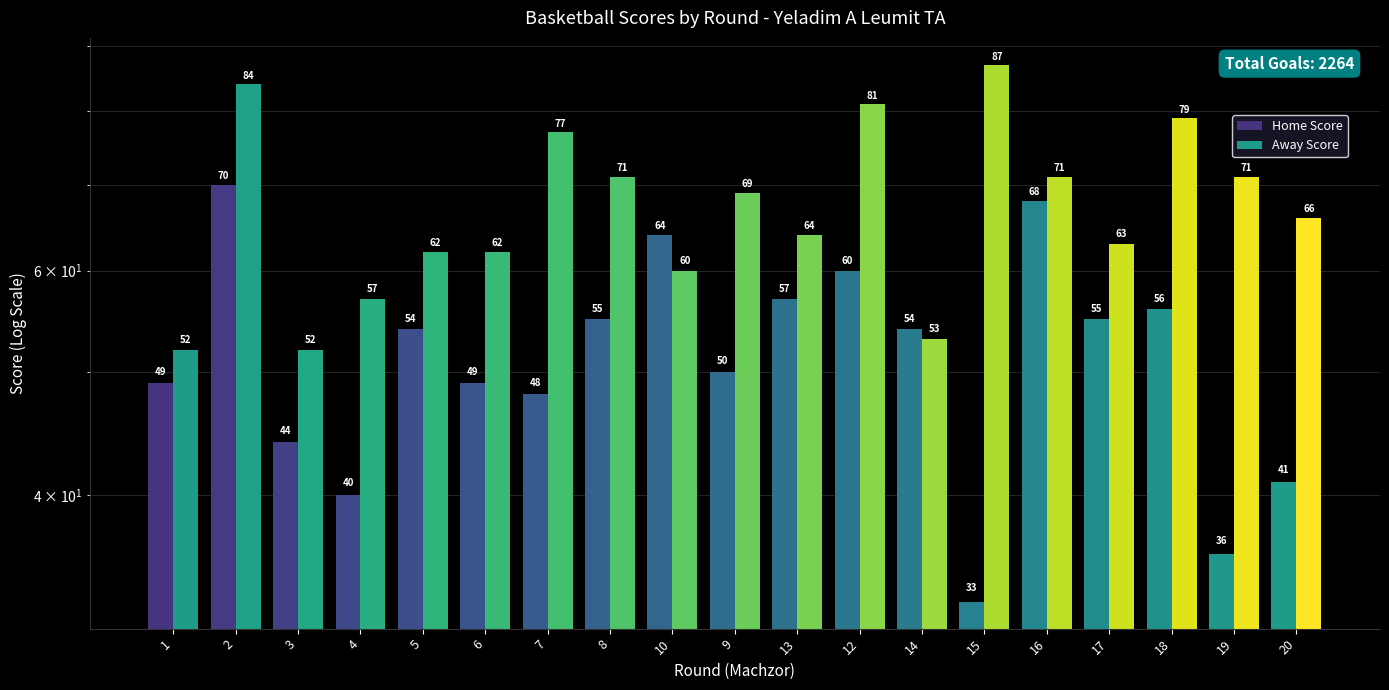

Is the value of Home Score at 19 greater than the value of Away Score at 16?

No